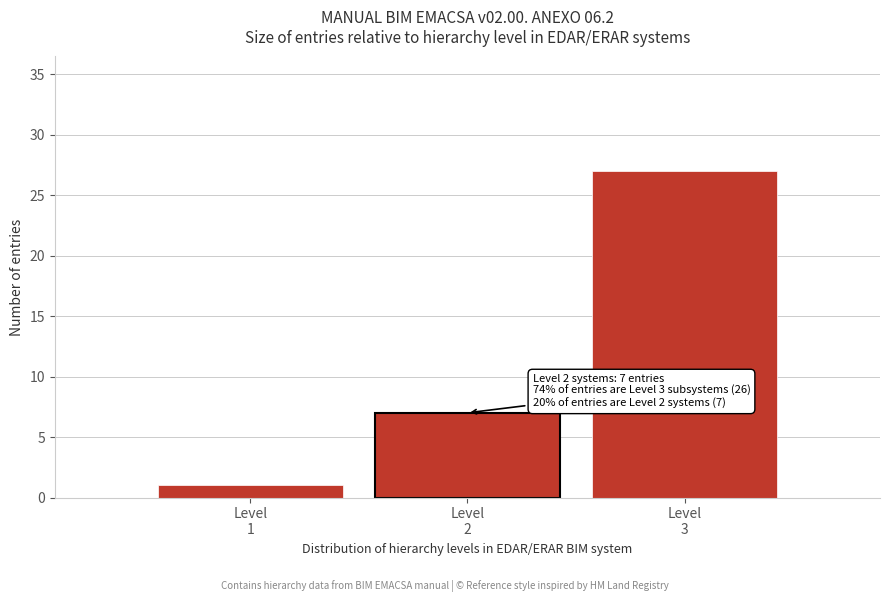

Reading left to right, what are all the values shown in this chart?

1	7	27